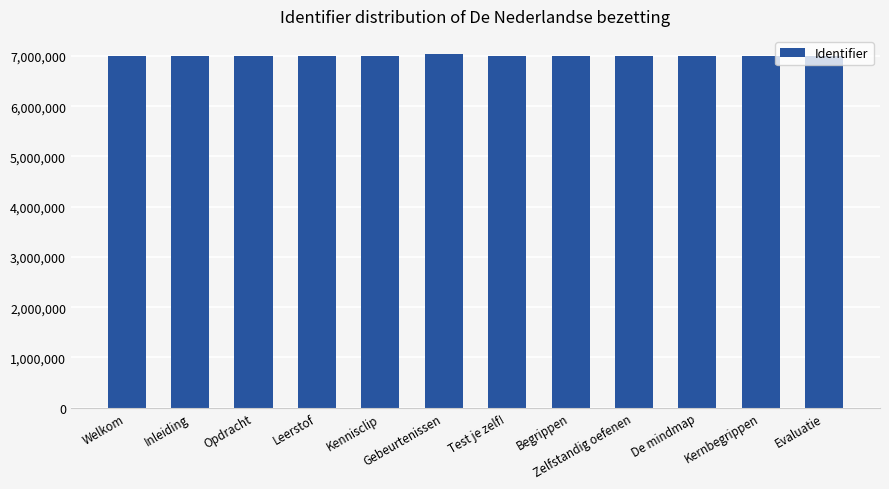

Where does the data first go above 6993842?

Gebeurtenissen